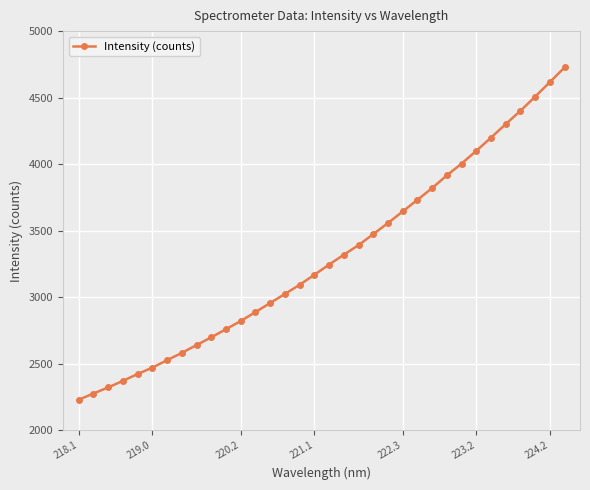

What is the average value?

3301.2